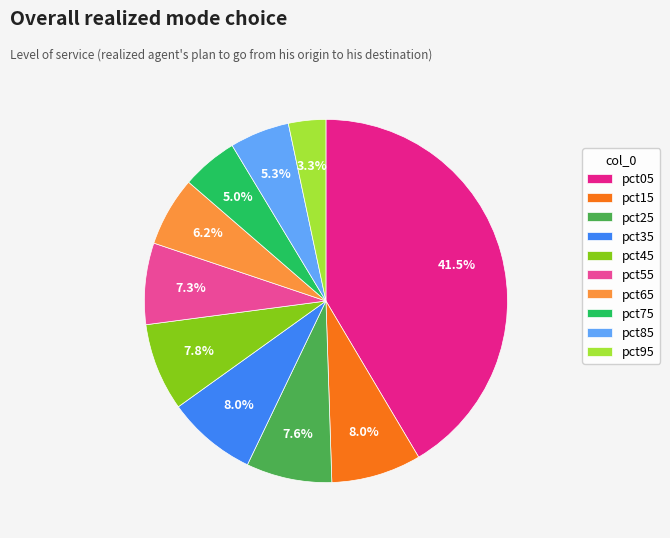

To the nearest percent, what is the combined percentage of pct15 and pct25?

16%